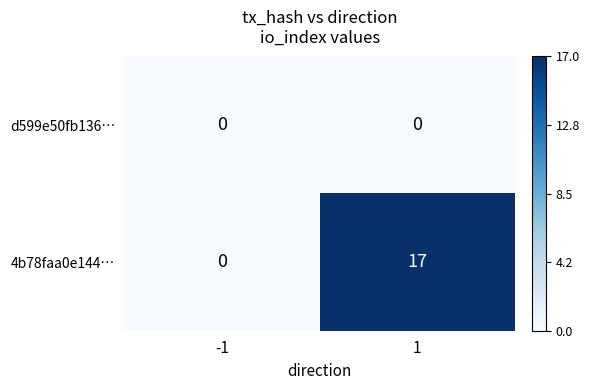

Count the number of categories in the chart.

2